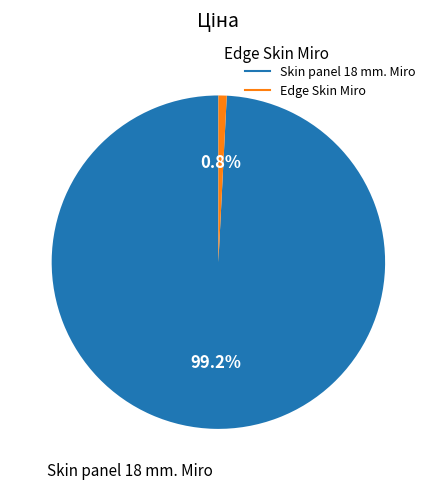

Which category has the biggest portion of the pie?

Skin panel 18 mm. Miro